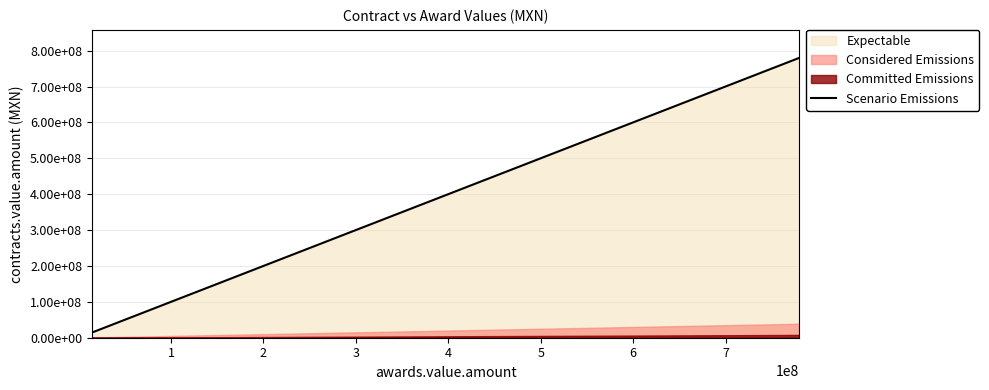

True or false: there are more than 0 points higher than both neighbors.

False